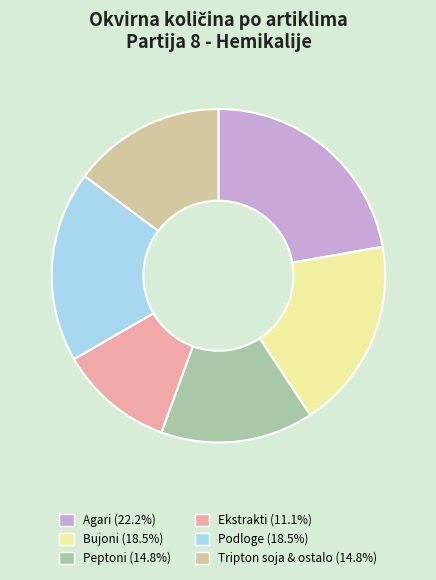

How many slices are in this pie chart?

6